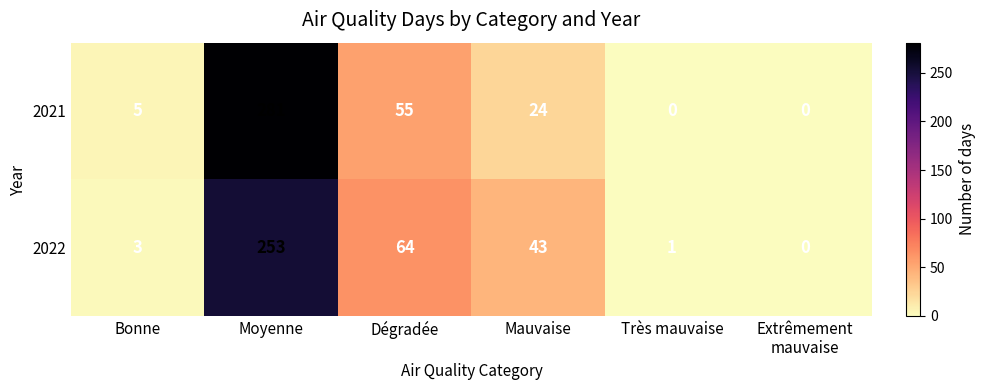

At which category is the sum across all series the highest?

Moyenne